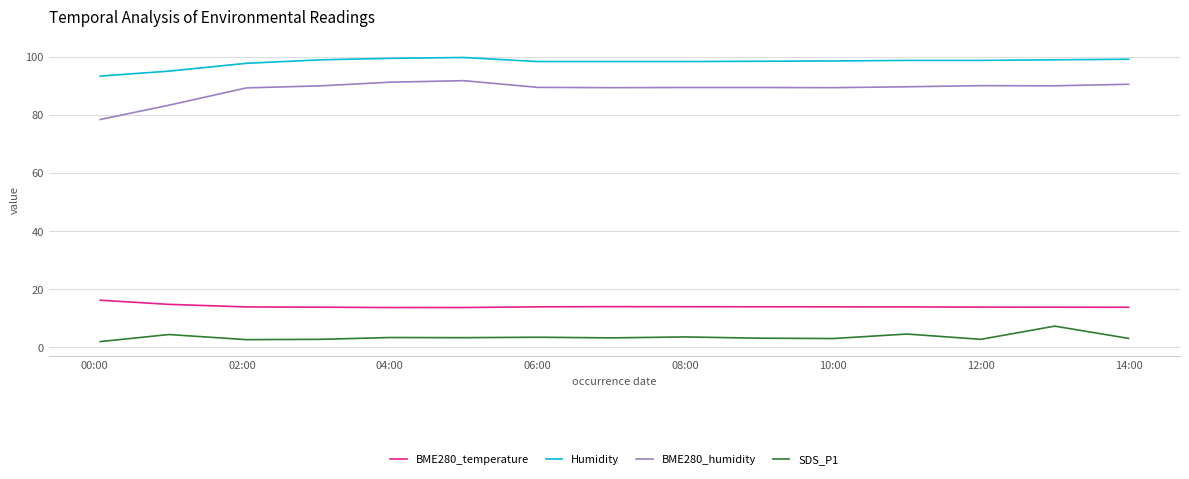

Rank the series by their maximum value, from highest to lowest.

Humidity, BME280_humidity, BME280_temperature, SDS_P1